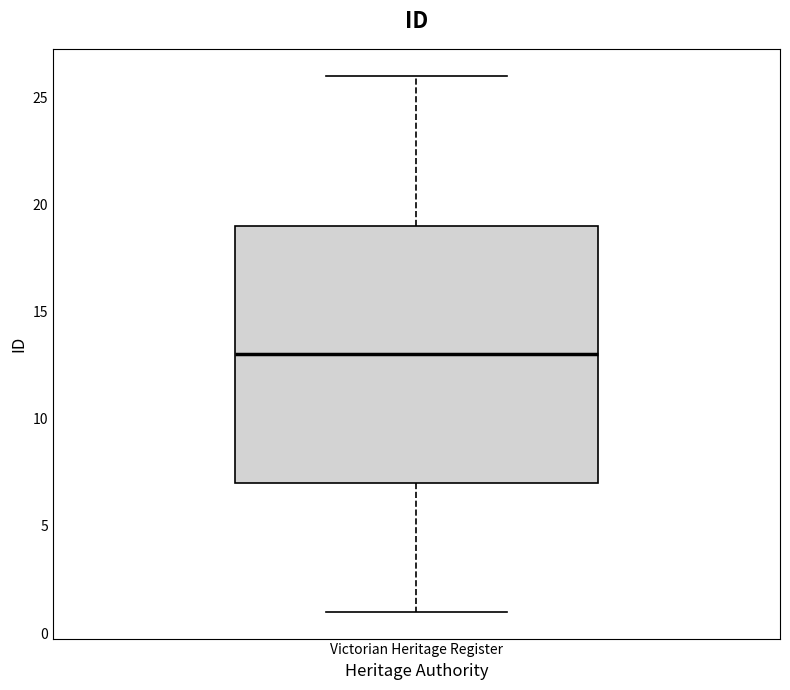

Transcribe this box plot: give where the median line is, the range the box spans, and where the two whiskers end, as read against the y-axis. The values are not printed on the chart, so give them approximately, as read against the axis.

median 13, box 7 to 19, whiskers 1 to 26